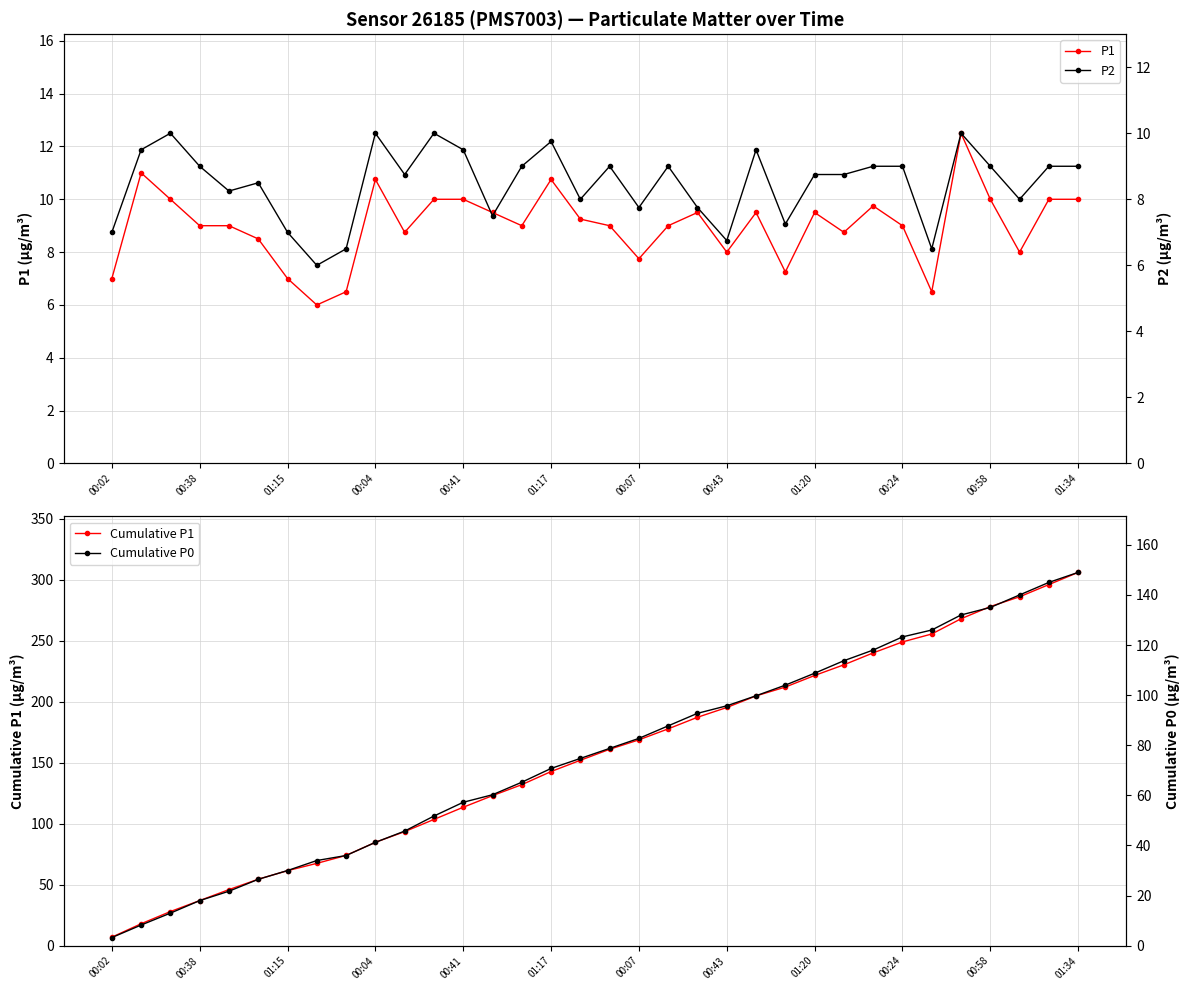

Count the number of categories in the chart.

34